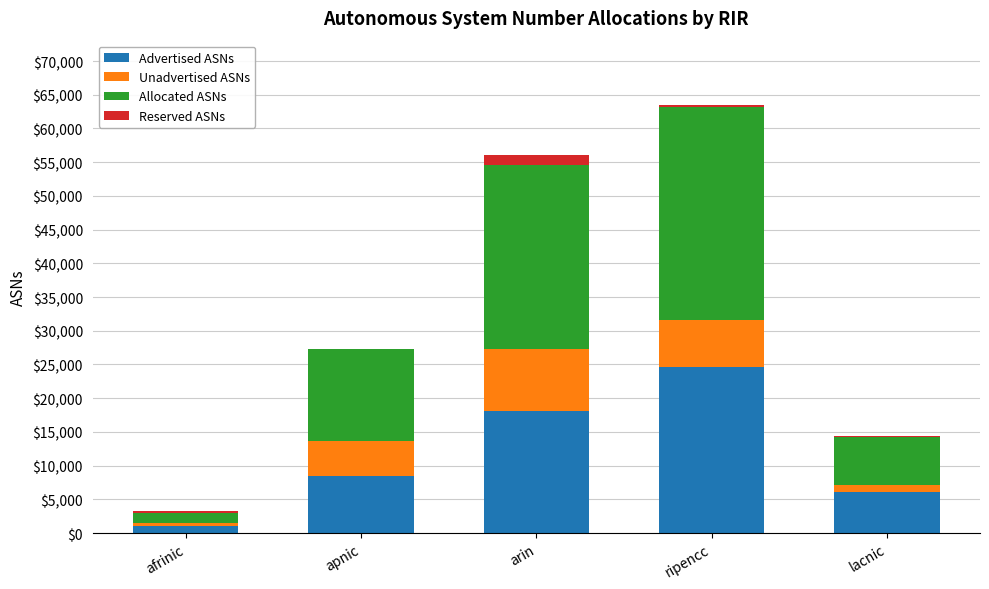

What is the maximum value for Advertised ASNs?

24613